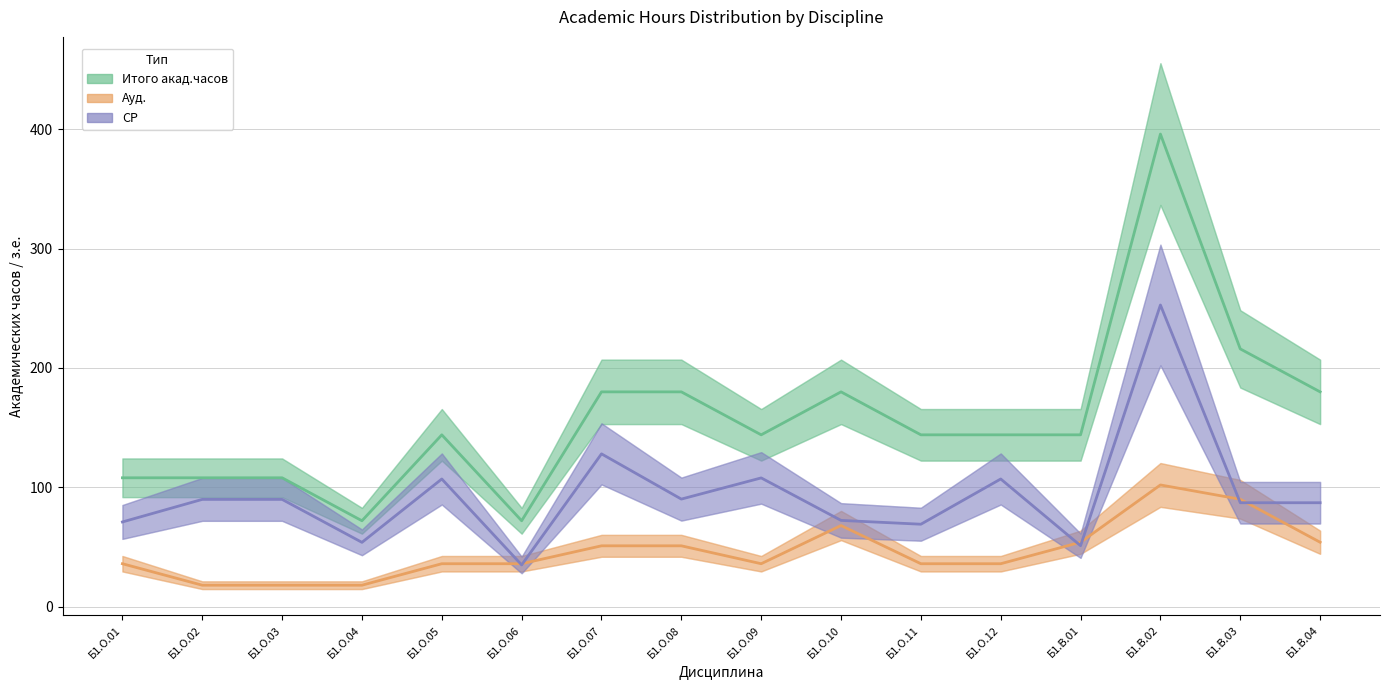

How many values in the СР series are below 89?

8